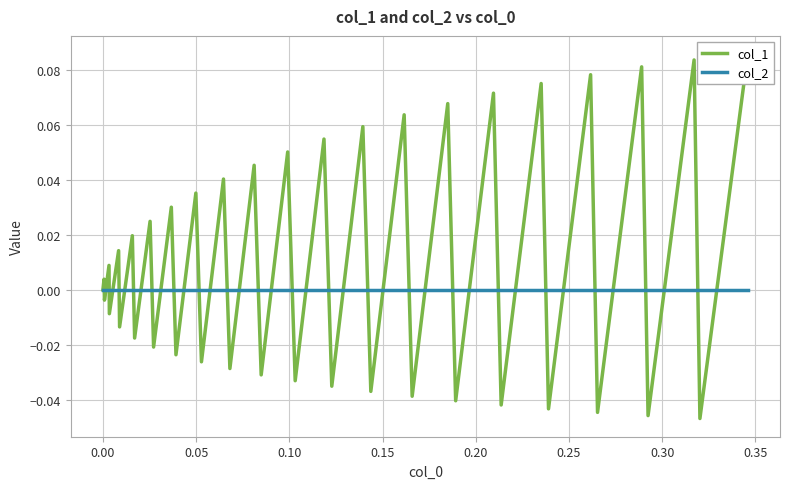

Count the number of categories in the chart.

40